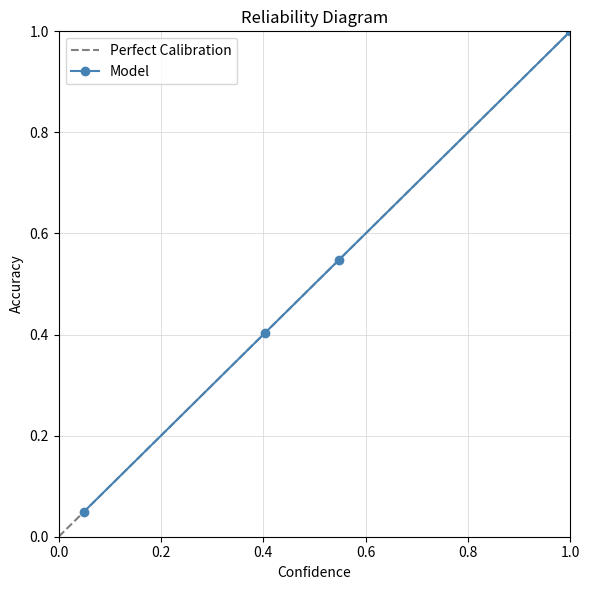

Rank the categories by Perfect Calibration value from lowest to highest.

0.0, 0.2, 0.4, 0.6, 0.8, 1.0